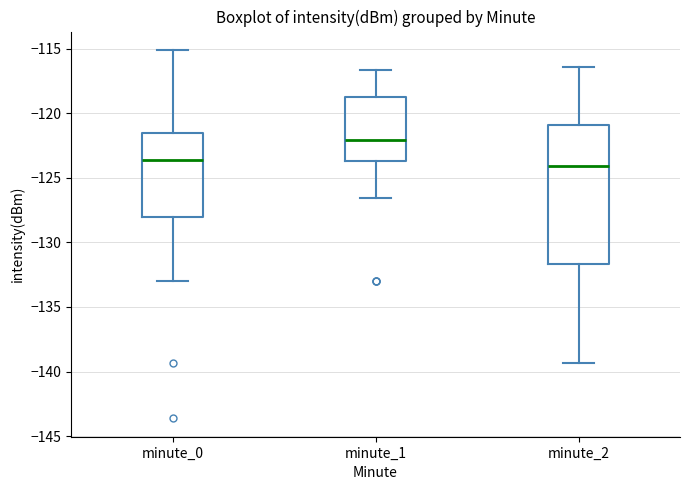

Reading left to right, transcribe this box plot: for each box, give where its median line is, the range the box spans, and where its two whiskers end, as read against the y-axis. The values are not printed on the chart, so give them approximately, as read against the axis.

minute_0: median -123.5, box -128.0 to -121.5, whiskers -133.0 to -115.0
minute_1: median -122.0, box -123.5 to -119.0, whiskers -126.5 to -116.5
minute_2: median -124.0, box -131.5 to -121.0, whiskers -139.5 to -116.5